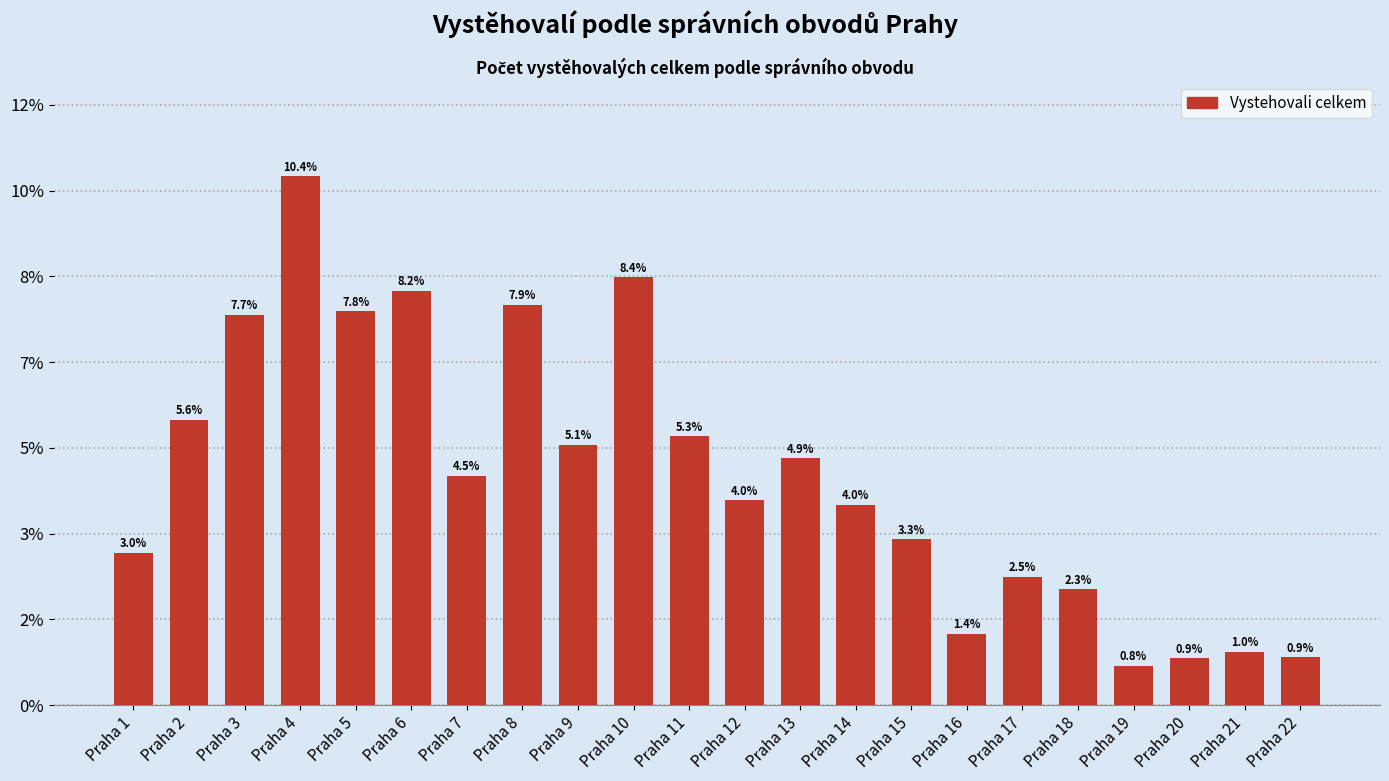

Are the bars horizontal?

No